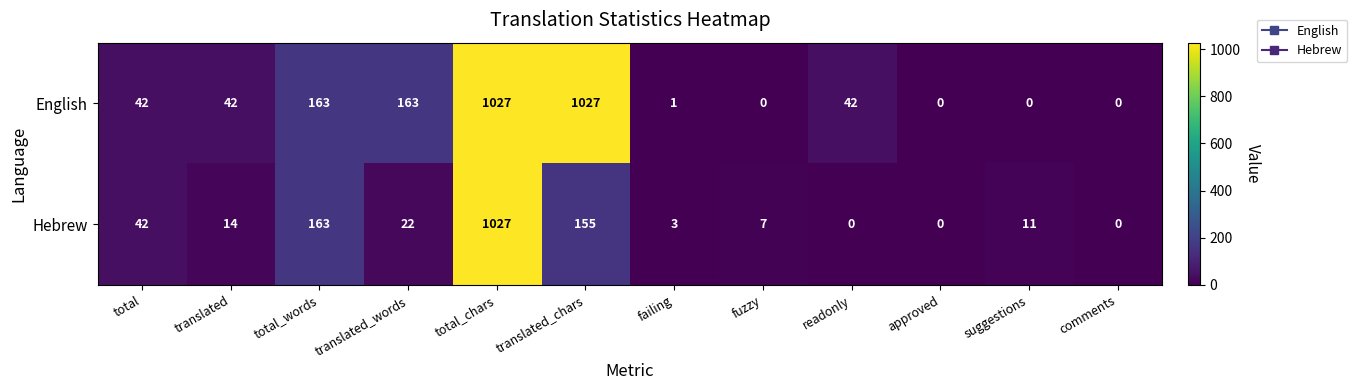

Which series has the largest total across all categories?

English